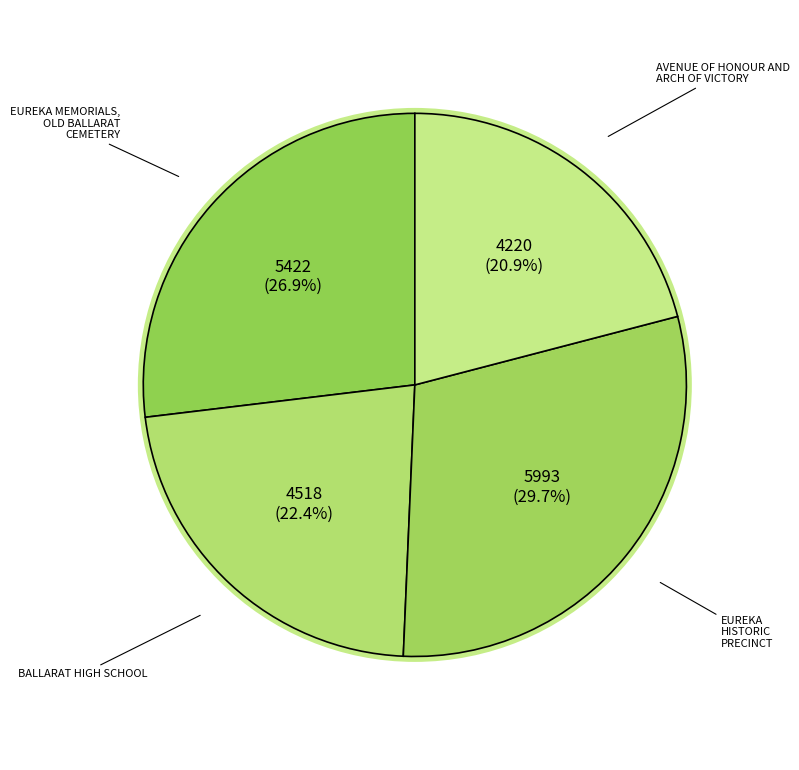

Which has a higher value, AVENUE OF HONOUR AND ARCH OF VICTORY or EUREKA MEMORIALS, OLD BALLARAT CEMETERY?

EUREKA MEMORIALS, OLD BALLARAT CEMETERY